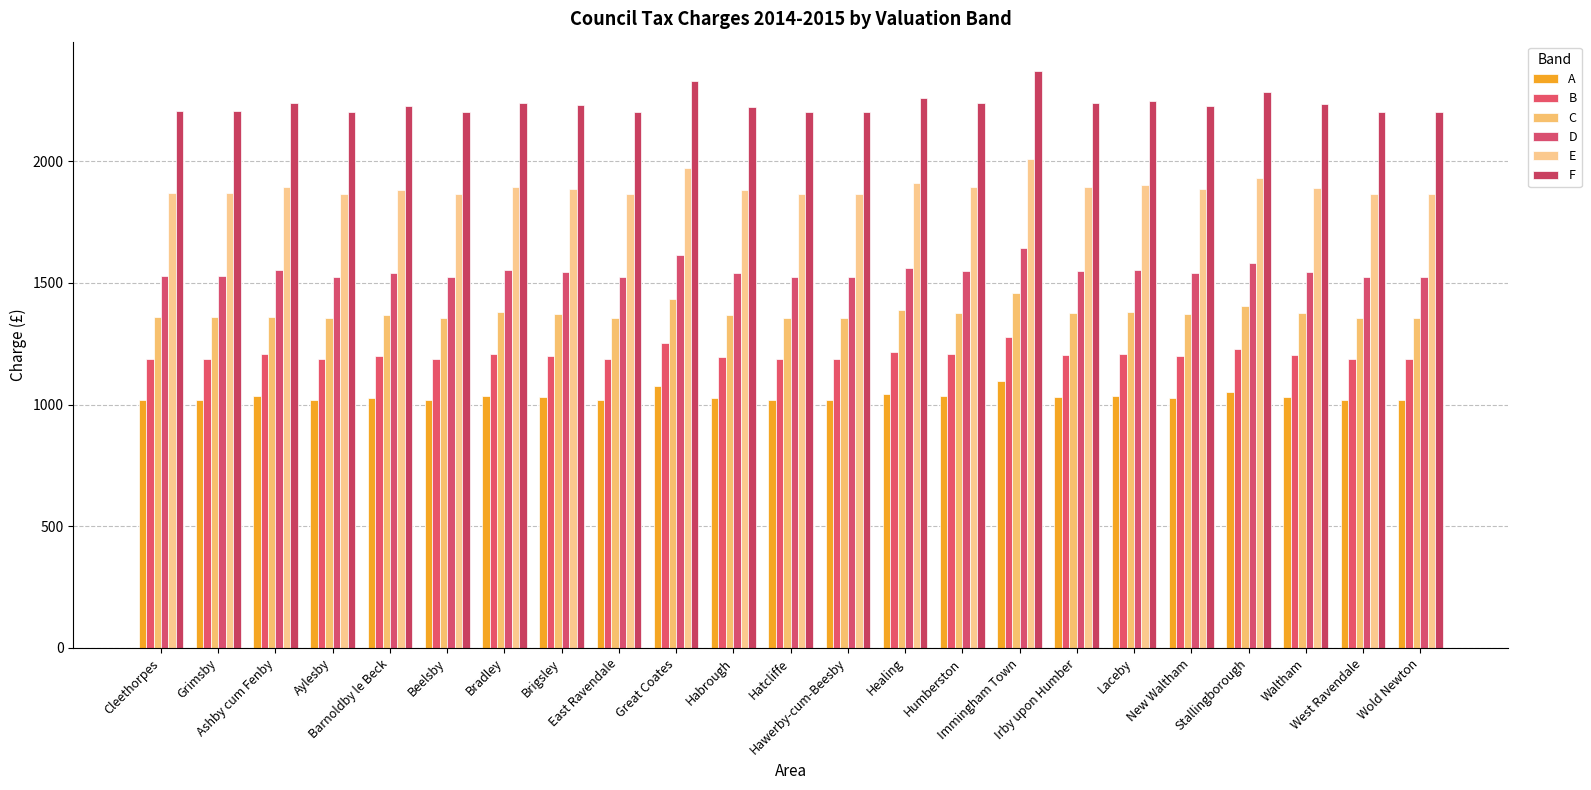

Which category has the highest value in the C series?

Immingham Town